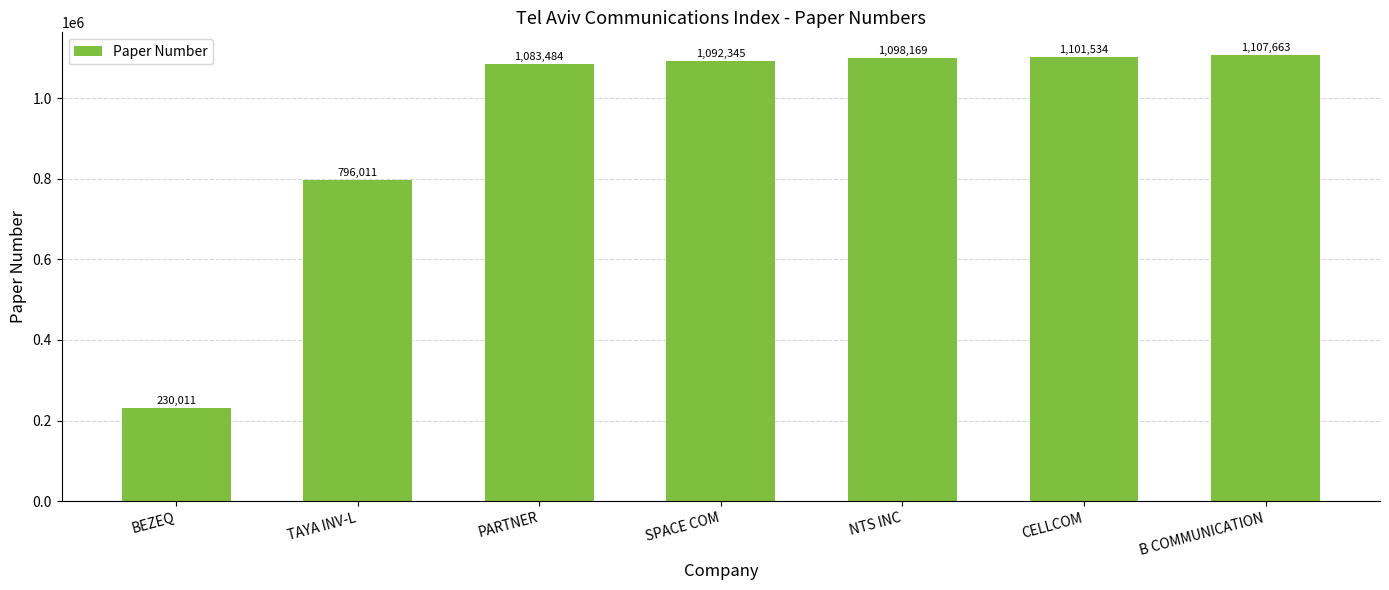

What position from the left is SPACE COM?

4